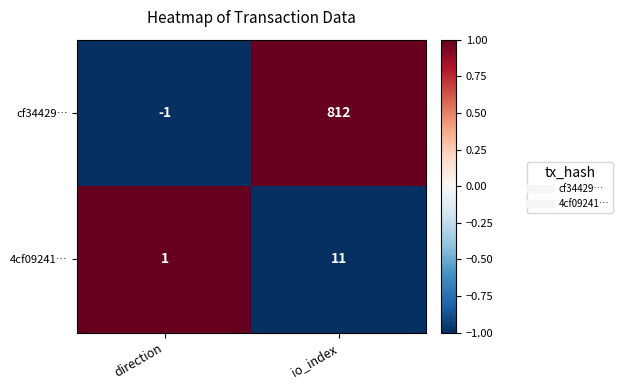

The cf34429… series shows -1 at direction. True or false?

True